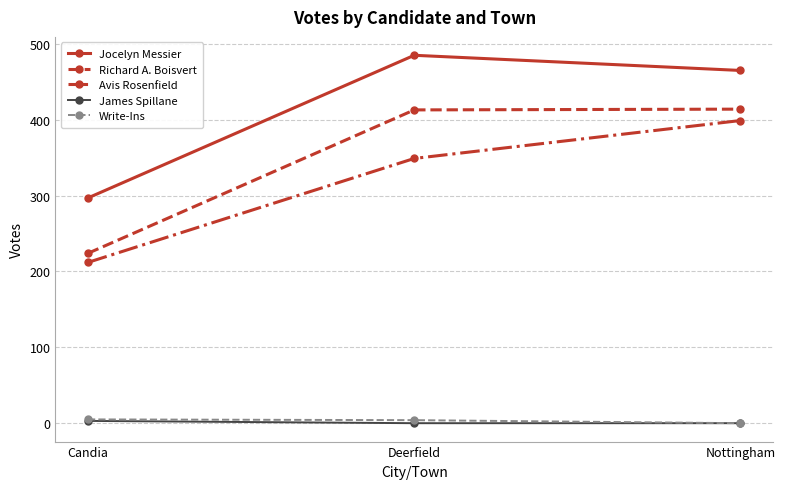

Is the value of Jocelyn Messier at Deerfield greater than the value of Avis Rosenfield at Deerfield?

Yes